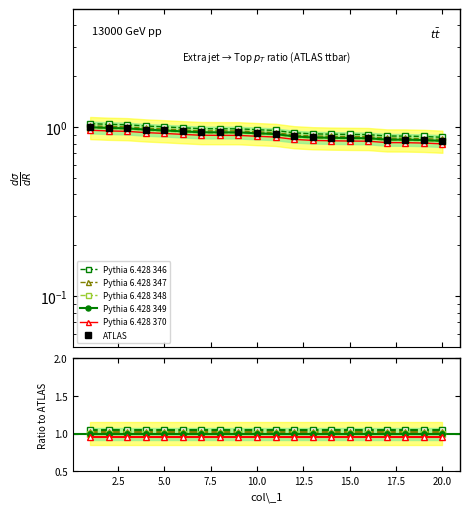

Is it true that Pythia 6.428 370 equals 1.4 at 0.0?

False